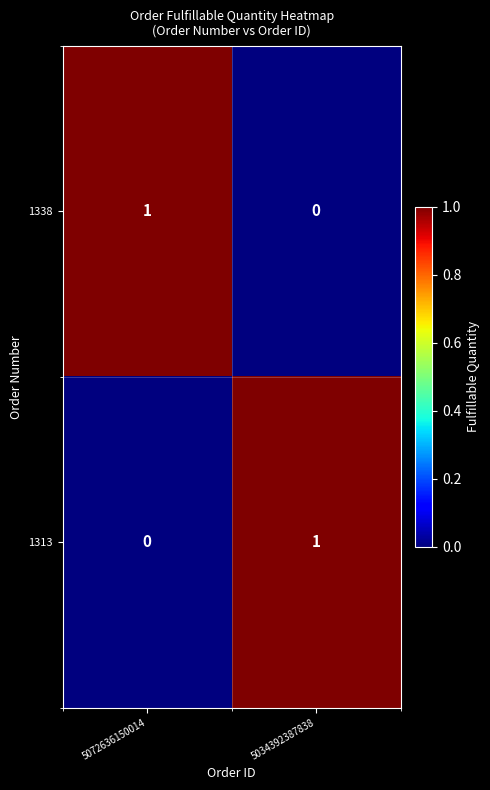

True or false: 1313 has a value of 2 at 5034392387838.

False